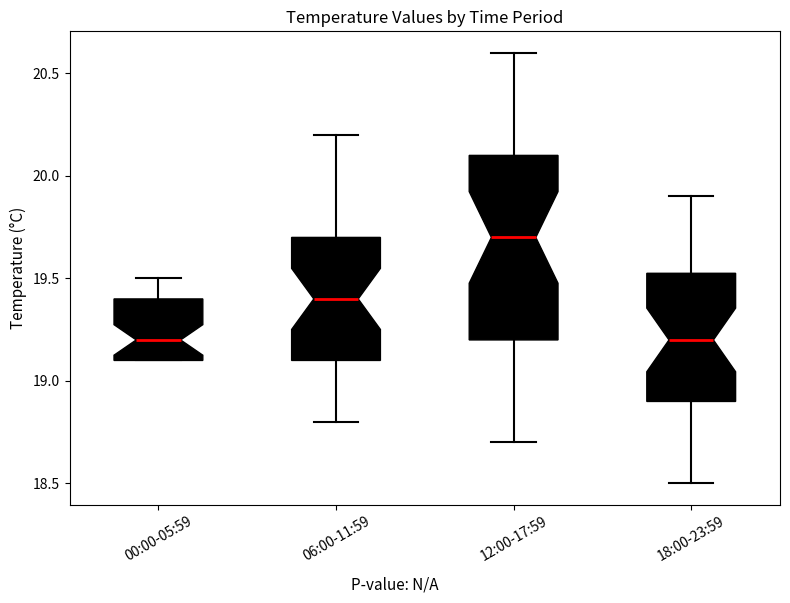

Which box has the highest median line?

12:00-17:59